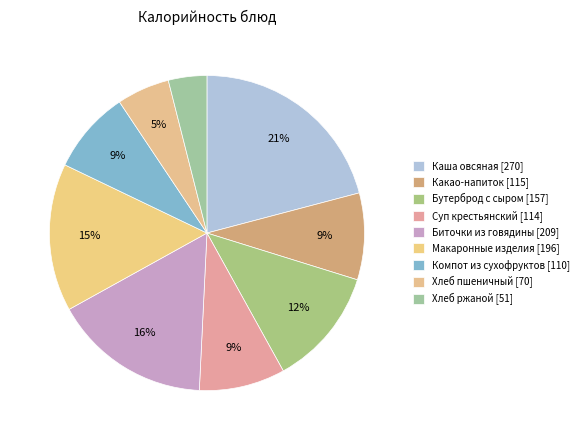

Count the number of slices in the pie.

9